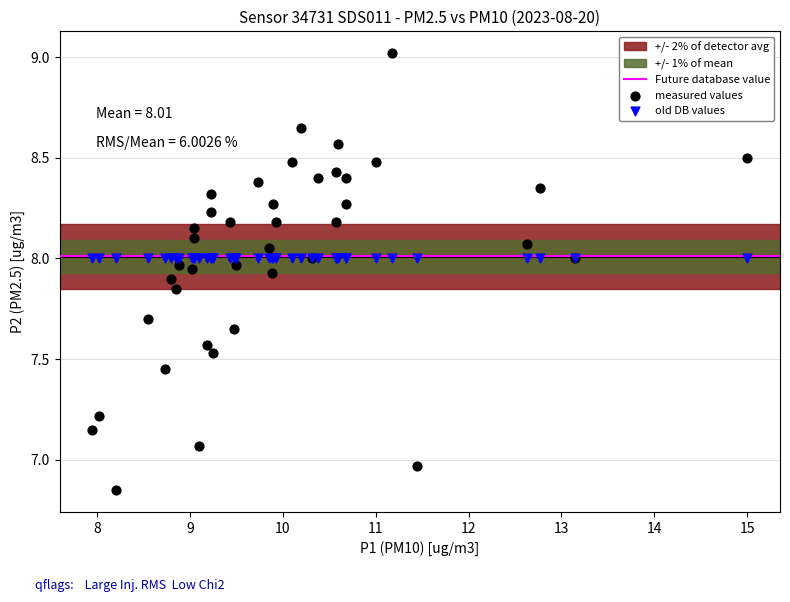

Which series reaches the maximum Y coordinate?

measured values